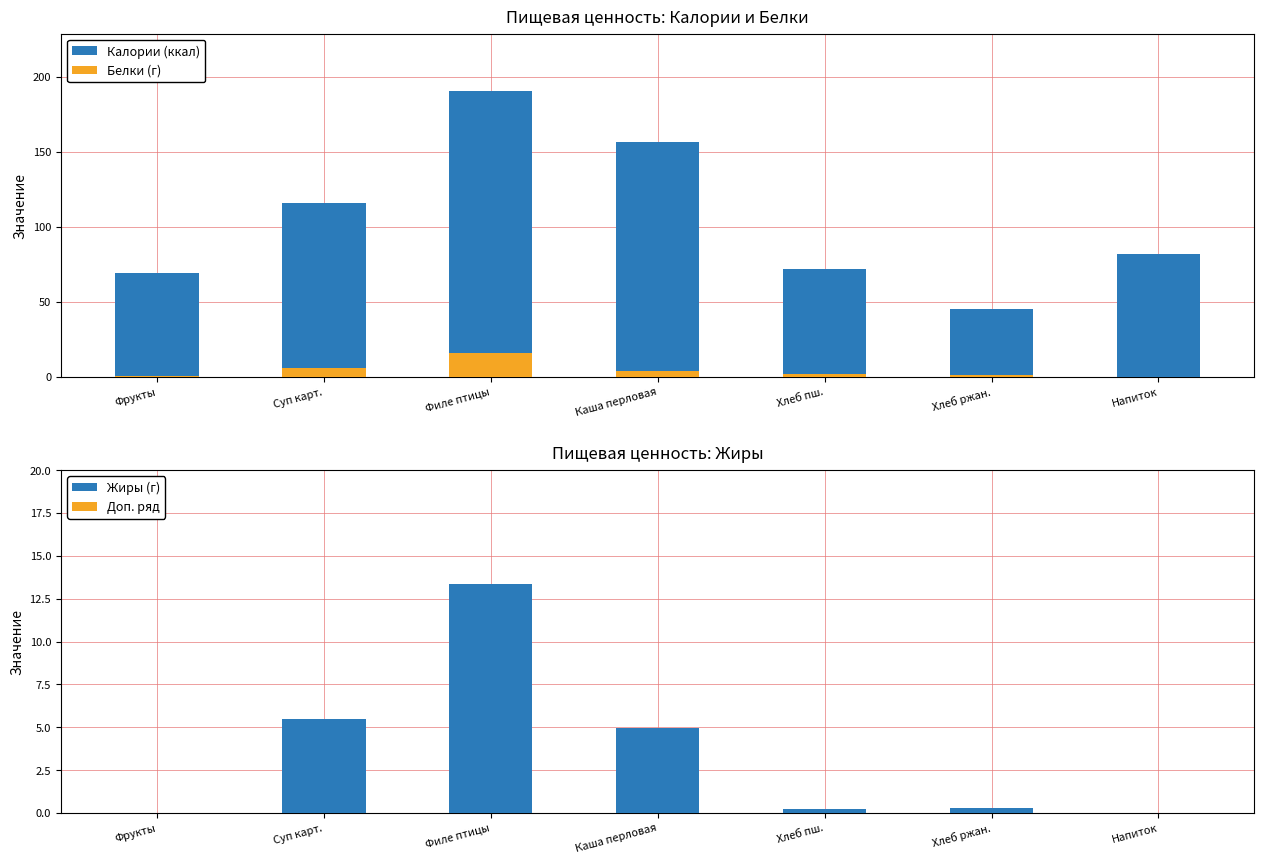

The Доп. ряд series shows 0.0 at Хлеб пш.. True or false?

True